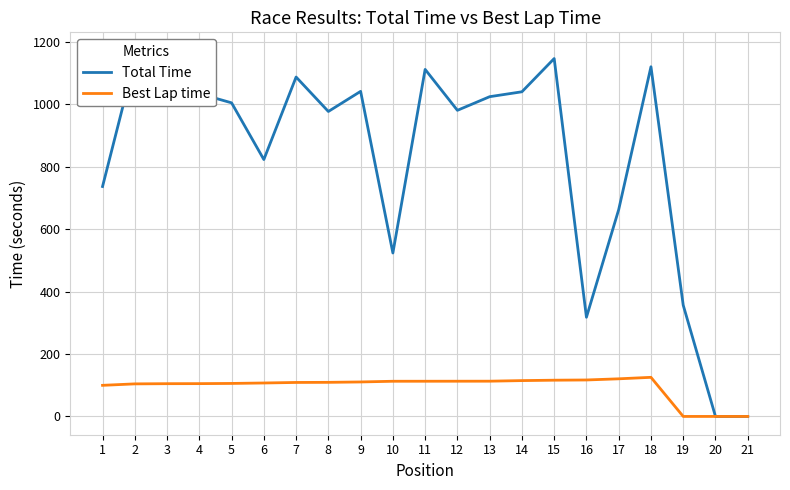

Reading left to right, list all the values displayed in this chart.

Total Time: 1=736.2	2=1142.5	3=1171.4	4=1033.7	5=1004.2	6=822.6	7=1086.8	8=976.5	9=1041.0	10=523.3	11=1111.3	12=980.2	13=1023.9	14=1039.6	15=1146.0	16=317.5	17=662.4	18=1119.8	19=356.3	20=0.0	21=0.0
Best Lap time: 1=99.6	2=104.2	3=104.9	4=105.0	5=105.7	6=107.1	7=108.8	8=109.2	9=110.4	10=112.6	11=112.7	12=112.8	13=112.9	14=114.7	15=116.0	16=116.7	17=120.5	18=125.2	19=0.0	20=0.0	21=0.0